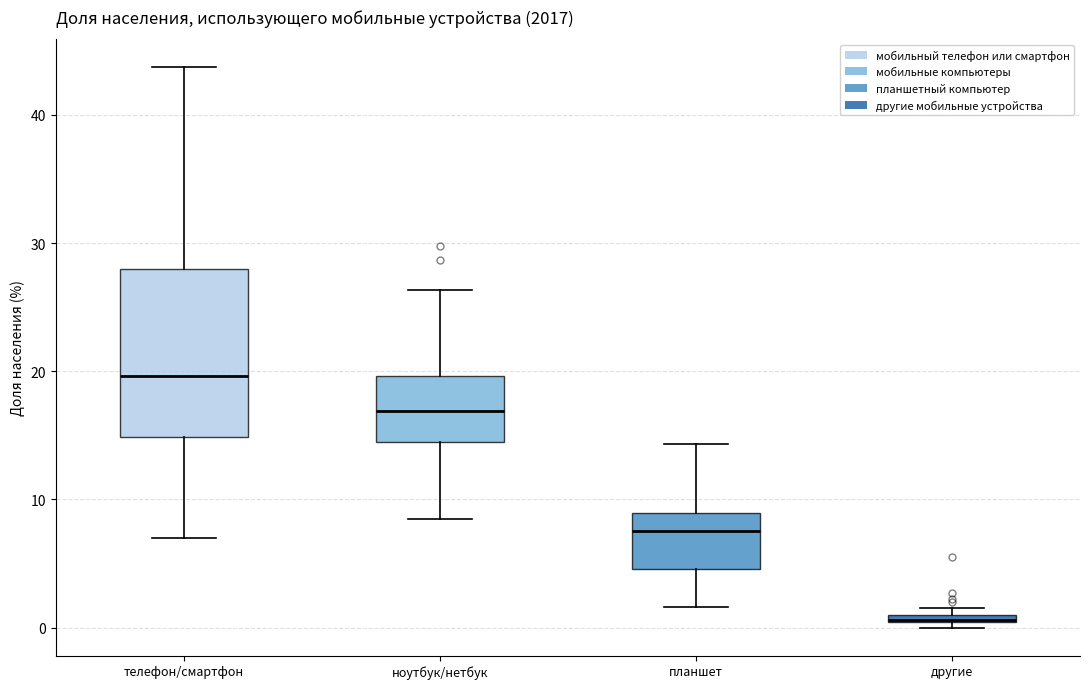

Which box's median line is the lowest?

другие